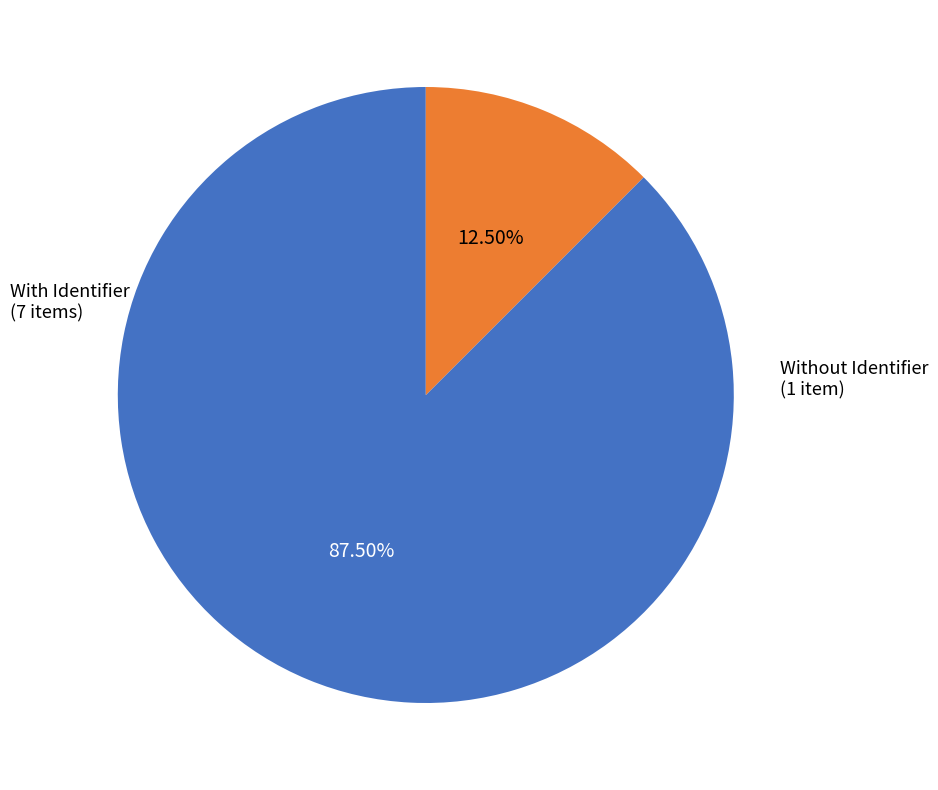

Between Without Identifier and With Identifier, which is larger?

With Identifier